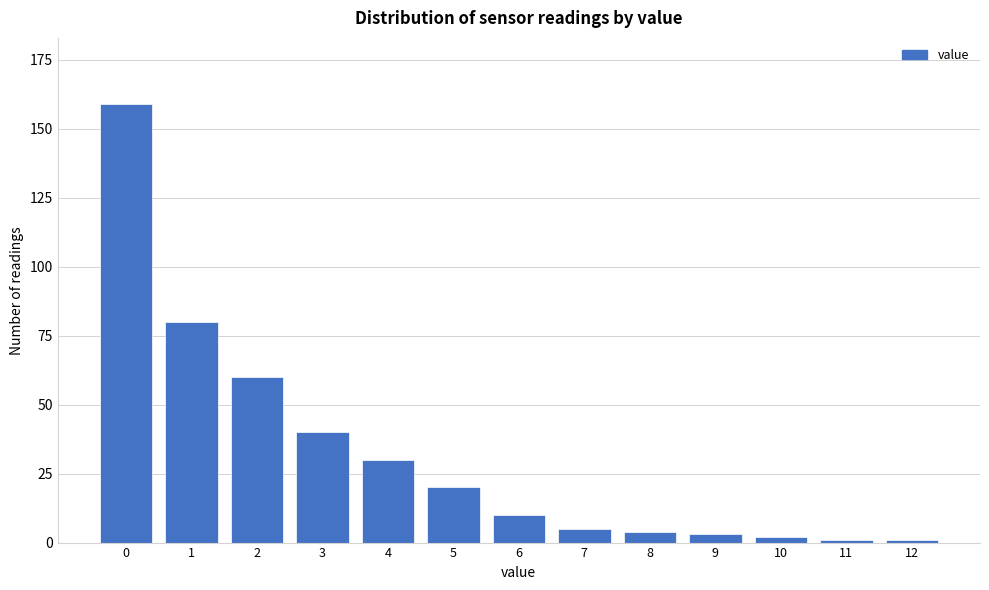

Reading left to right, list all the values displayed in this chart.

159	80	60	40	30	20	10	5	4	3	2	1	1